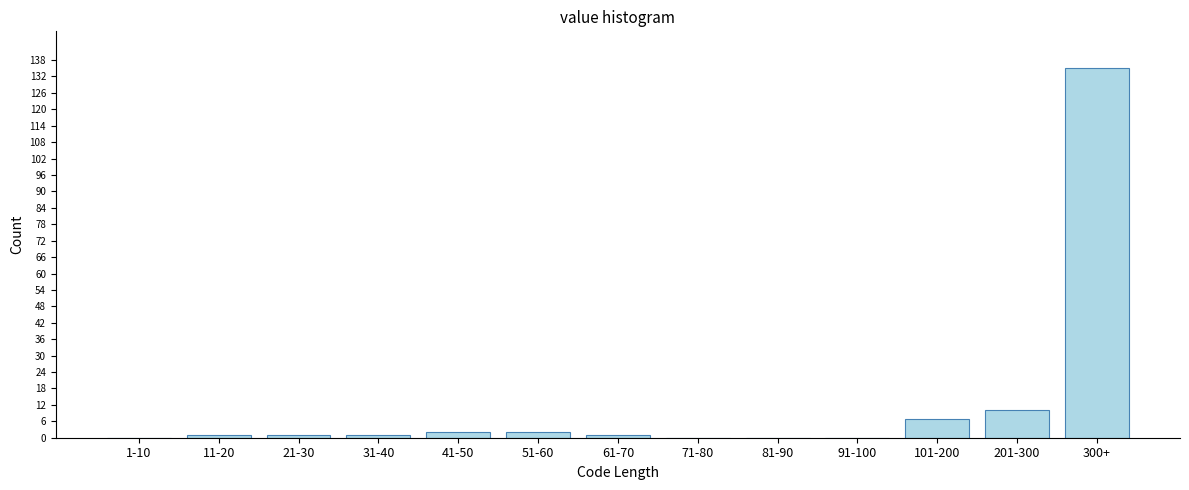

Reading right to left, extract all data points from this chart.

300+=135	201-300=10	101-200=7	91-100=0	81-90=0	71-80=0	61-70=1	51-60=2	41-50=2	31-40=1	21-30=1	11-20=1	1-10=0